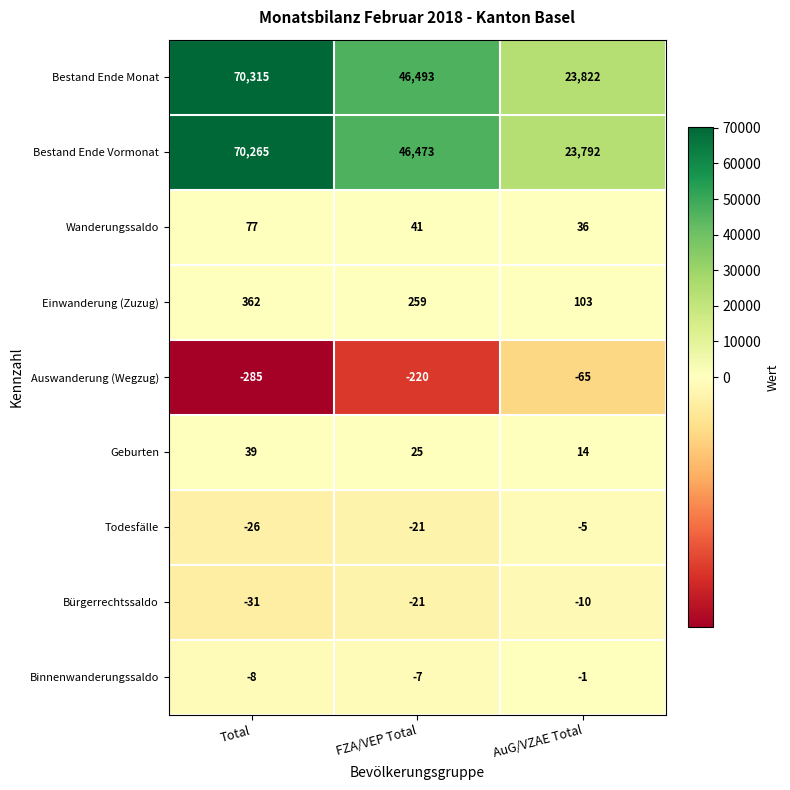

Reading left to right, what are all the values shown in this chart?

Bestand Ende Monat: Total=70315	FZA/VEP Total=46493	AuG/VZAE Total=23822
Bestand Ende Vormonat: Total=70265	FZA/VEP Total=46473	AuG/VZAE Total=23792
Wanderungssaldo: Total=77	FZA/VEP Total=41	AuG/VZAE Total=36
Einwanderung (Zuzug): Total=362	FZA/VEP Total=259	AuG/VZAE Total=103
Auswanderung (Wegzug): Total=-285	FZA/VEP Total=-220	AuG/VZAE Total=-65
Geburten: Total=39	FZA/VEP Total=25	AuG/VZAE Total=14
Todesfälle: Total=-26	FZA/VEP Total=-21	AuG/VZAE Total=-5
Bürgerrechtssaldo: Total=-31	FZA/VEP Total=-21	AuG/VZAE Total=-10
Binnenwanderungssaldo: Total=-8	FZA/VEP Total=-7	AuG/VZAE Total=-1